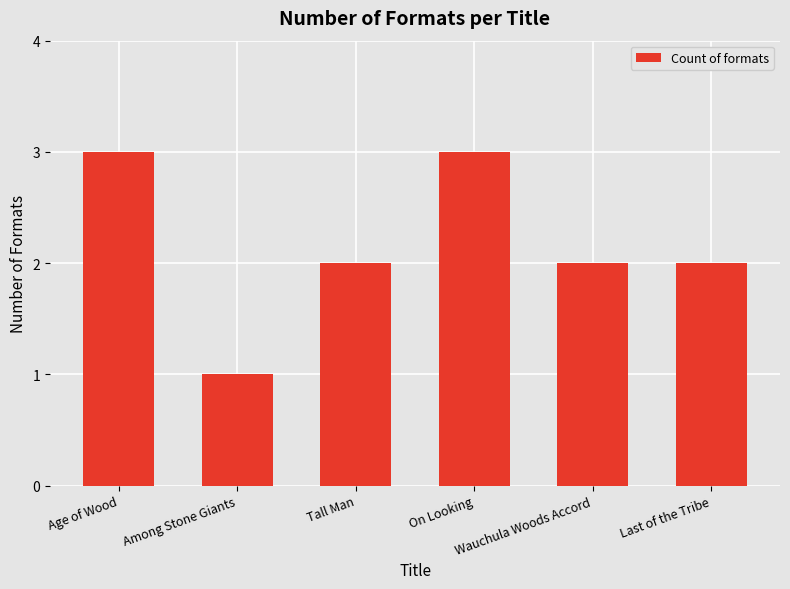

What is the change in value from Among Stone Giants to Last of the Tribe?

+1